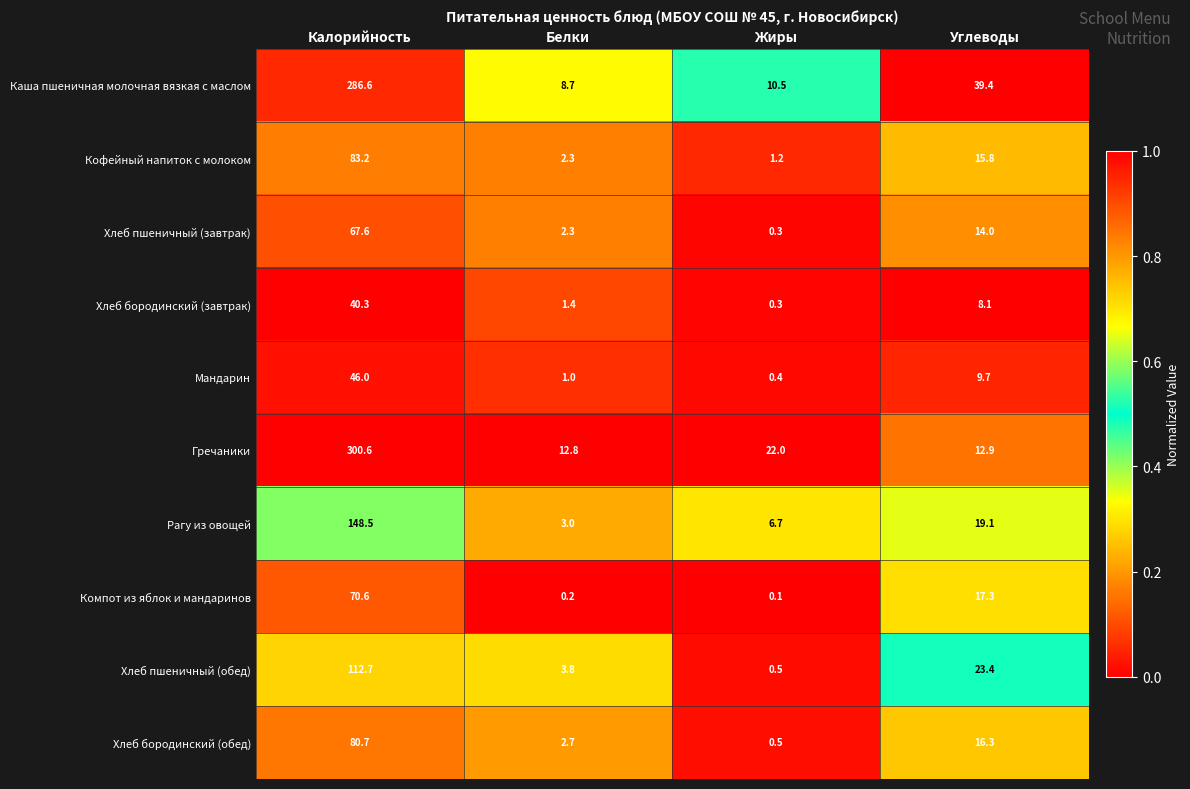

Which label corresponds to the largest value in the chart?

Калорийность